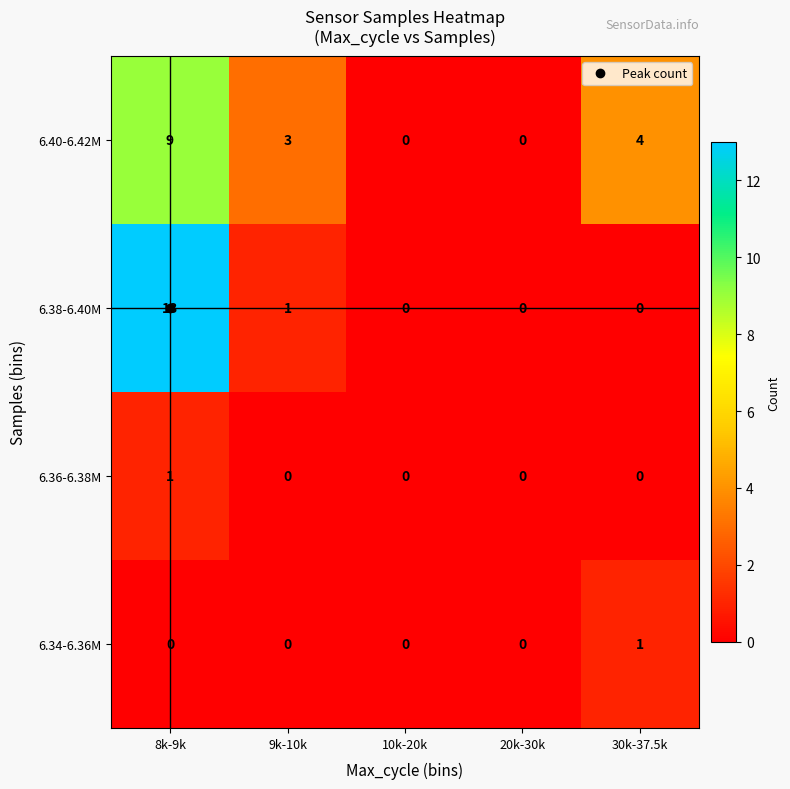

Count the 6.40-6.42M values in the range 0 to 4.

4